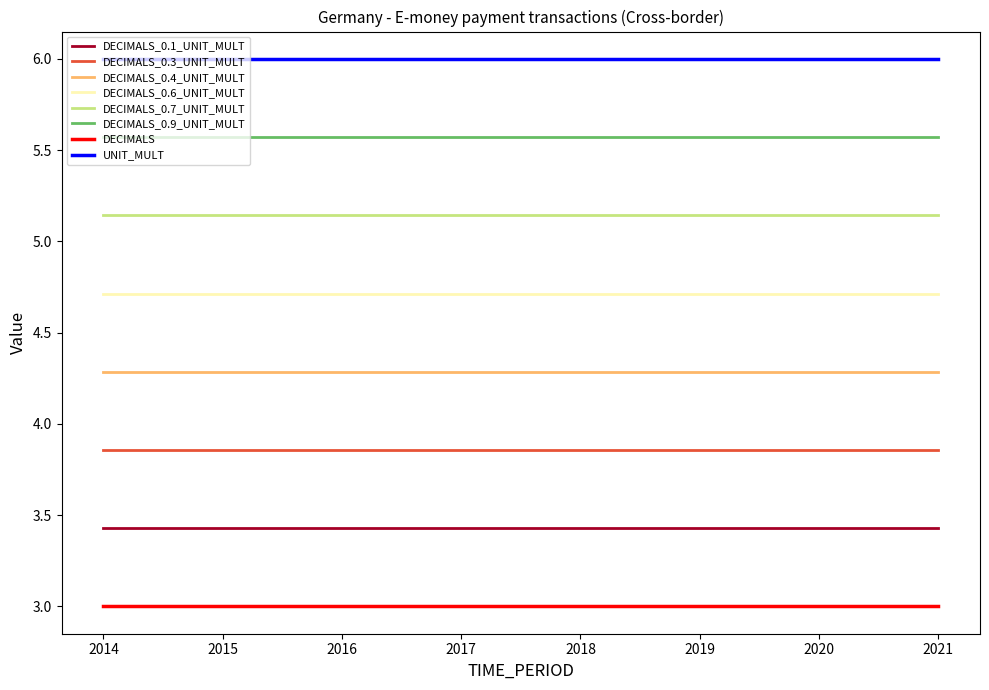

What is the average value of the UNIT_MULT series?

6.0